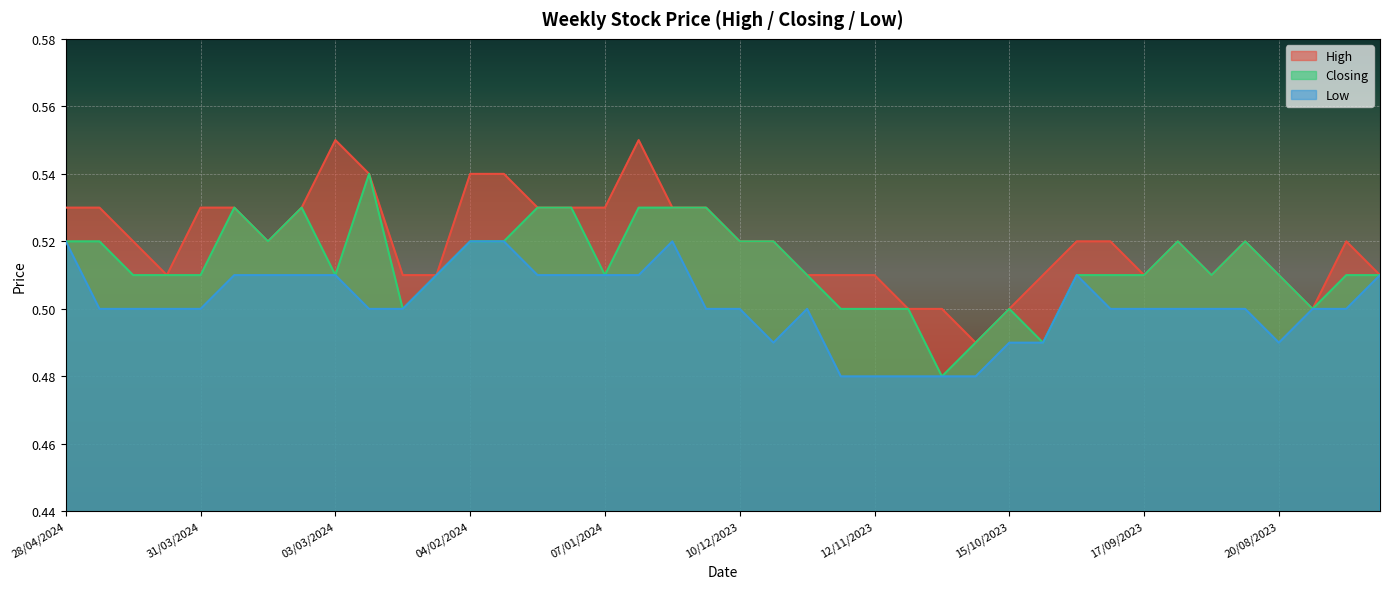

Reading left to right, what are all the values shown in this chart?

High: 0.5	0.5	0.5	0.5	0.5	0.5	0.5	0.5	0.6	0.5	0.5	0.5	0.5	0.5	0.5	0.5	0.5	0.6	0.5	0.5	0.5	0.5	0.5	0.5	0.5	0.5	0.5	0.5	0.5	0.5	0.5	0.5	0.5	0.5	0.5	0.5	0.5	0.5	0.5	0.5
Closing: 0.5	0.5	0.5	0.5	0.5	0.5	0.5	0.5	0.5	0.5	0.5	0.5	0.5	0.5	0.5	0.5	0.5	0.5	0.5	0.5	0.5	0.5	0.5	0.5	0.5	0.5	0.5	0.5	0.5	0.5	0.5	0.5	0.5	0.5	0.5	0.5	0.5	0.5	0.5	0.5
Low: 0.5	0.5	0.5	0.5	0.5	0.5	0.5	0.5	0.5	0.5	0.5	0.5	0.5	0.5	0.5	0.5	0.5	0.5	0.5	0.5	0.5	0.5	0.5	0.5	0.5	0.5	0.5	0.5	0.5	0.5	0.5	0.5	0.5	0.5	0.5	0.5	0.5	0.5	0.5	0.5